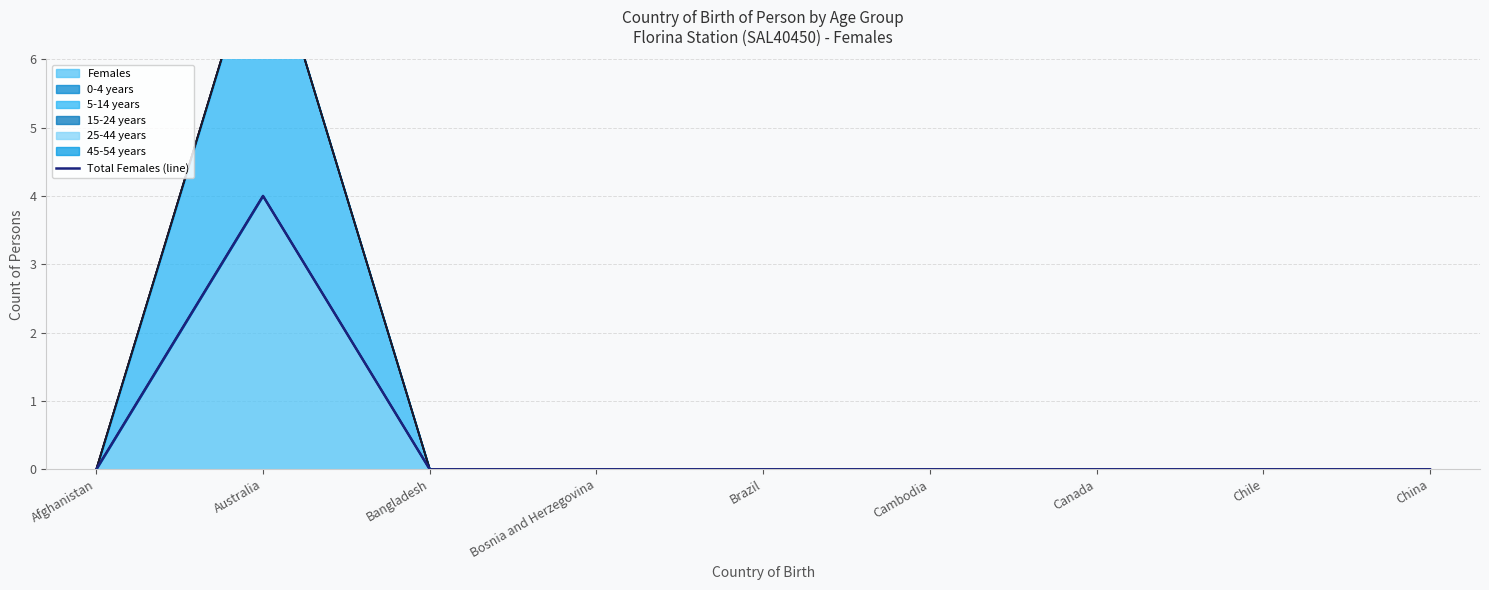

How many lines are shown in the chart?

1